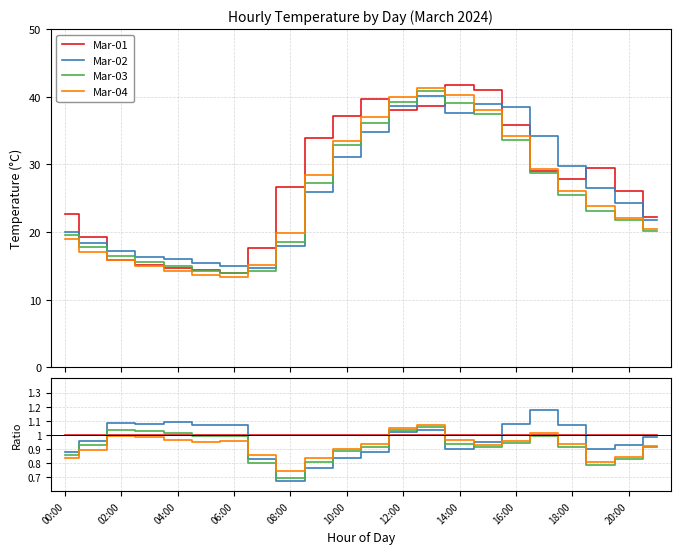

True or false: Mar-04 has more than 0 points higher than both neighbors.

True